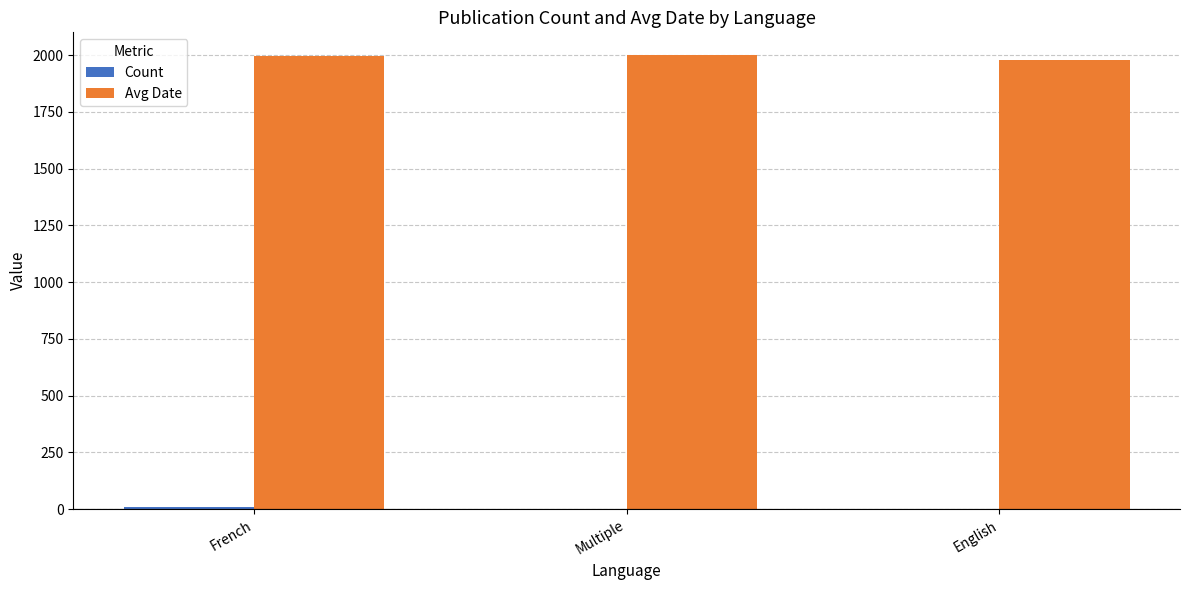

What is the total value across all series at English?

1977.0